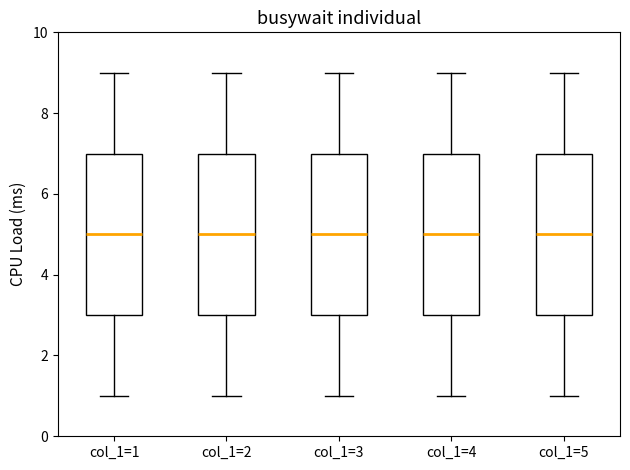

Where is the lower edge of the box for col_1=5 on the y-axis? The values are not printed on the chart, so give them approximately, as read against the axis.

3